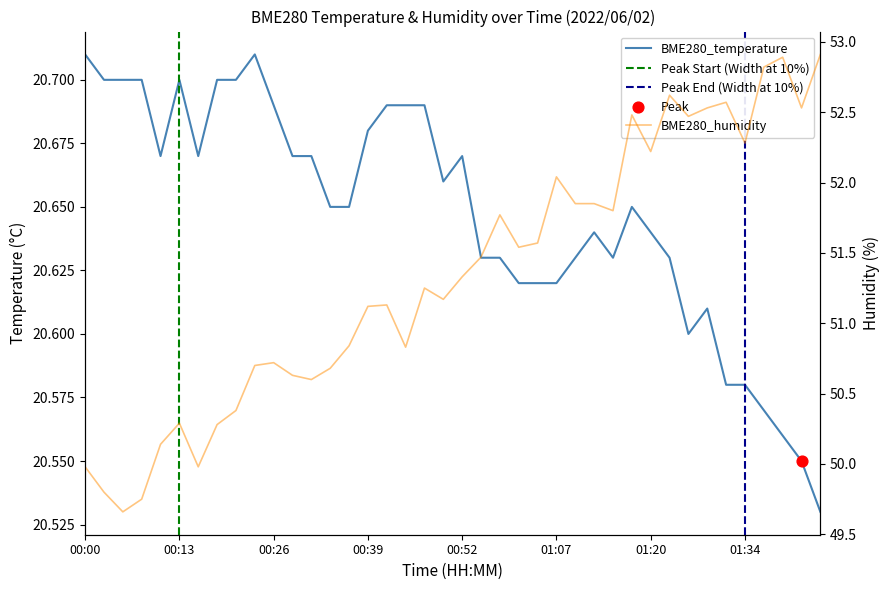

What is the total value across all series at 01:05?

72.2